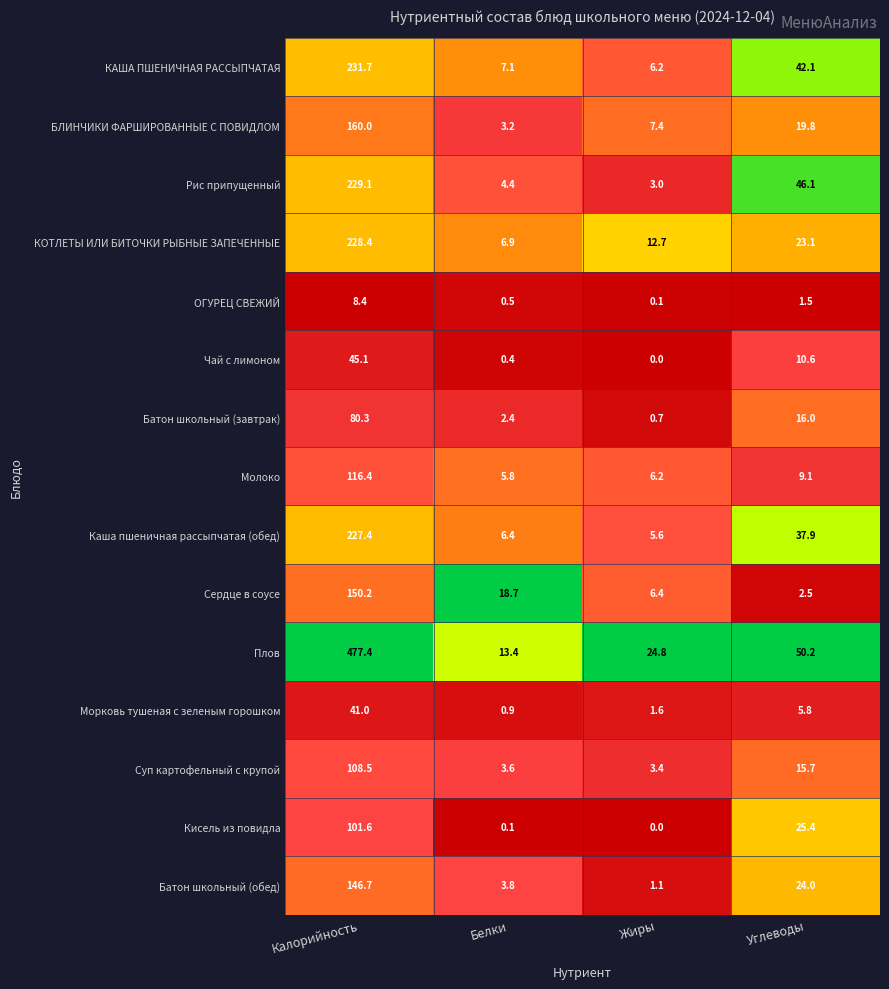

At Белки, list the series in order from smallest to largest.

Кисель из повидла, Чай с лимоном, ОГУРЕЦ СВЕЖИЙ, Морковь тушеная с зеленым горошком, Батон школьный (завтрак), БЛИНЧИКИ ФАРШИРОВАННЫЕ С ПОВИДЛОМ, Суп картофельный с крупой, Батон школьный (обед), Рис припущенный, Молоко, Каша пшеничная рассыпчатая (обед), КОТЛЕТЫ ИЛИ БИТОЧКИ РЫБНЫЕ ЗАПЕЧЕННЫЕ, КАША ПШЕНИЧНАЯ РАССЫПЧАТАЯ, Плов, Сердце в соусе